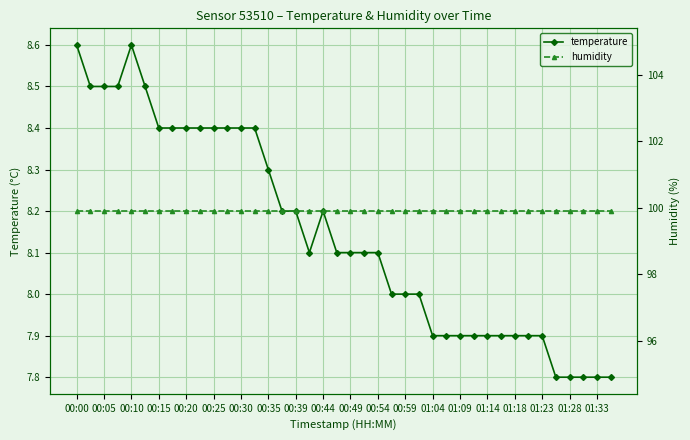

The temperature series shows 8.0 at 00:59. True or false?

True